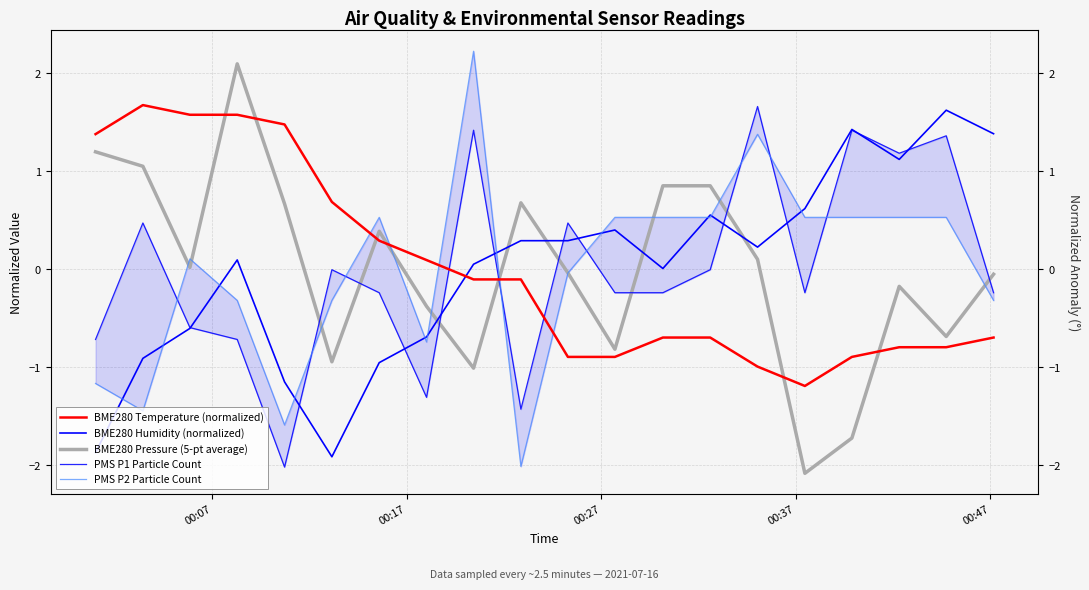

Does the chart display data point markers on the line(s)?

No